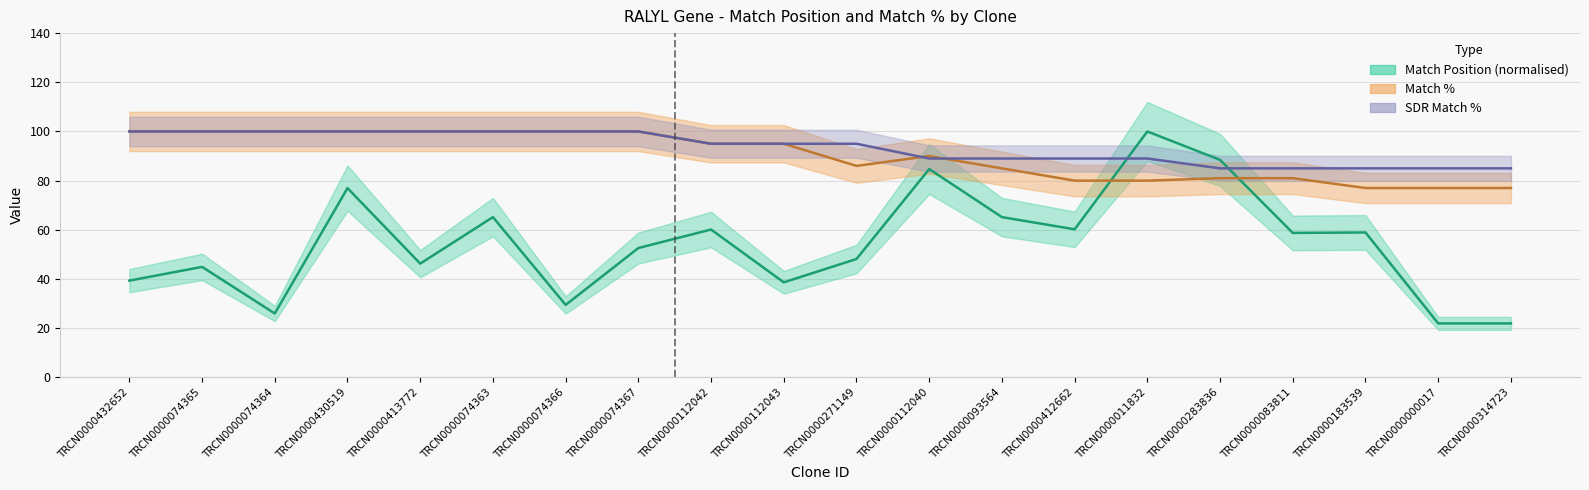

Is it true that SDR Match % equals 135.4 at TRCN0000011832?

False